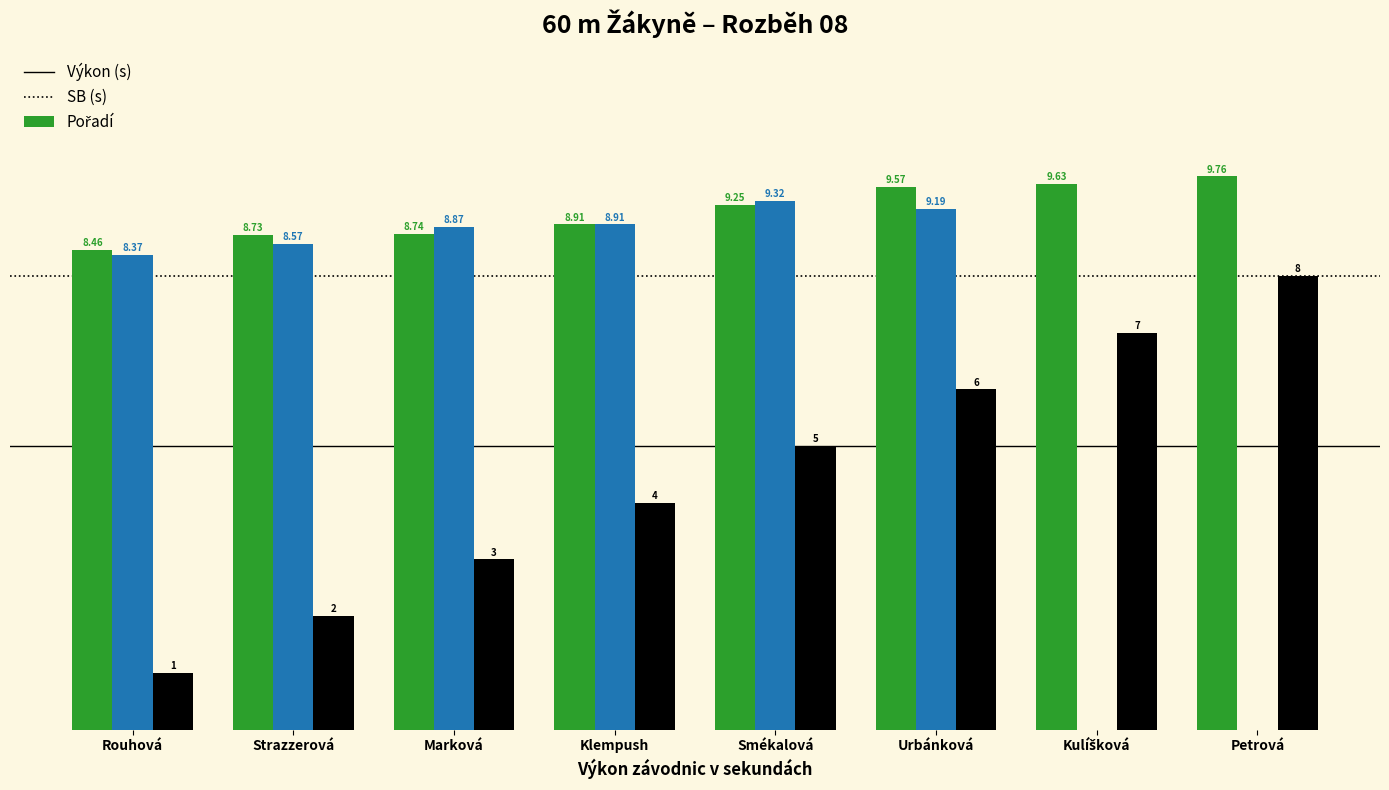

At which category is the sum across all series the highest?

Urbánková